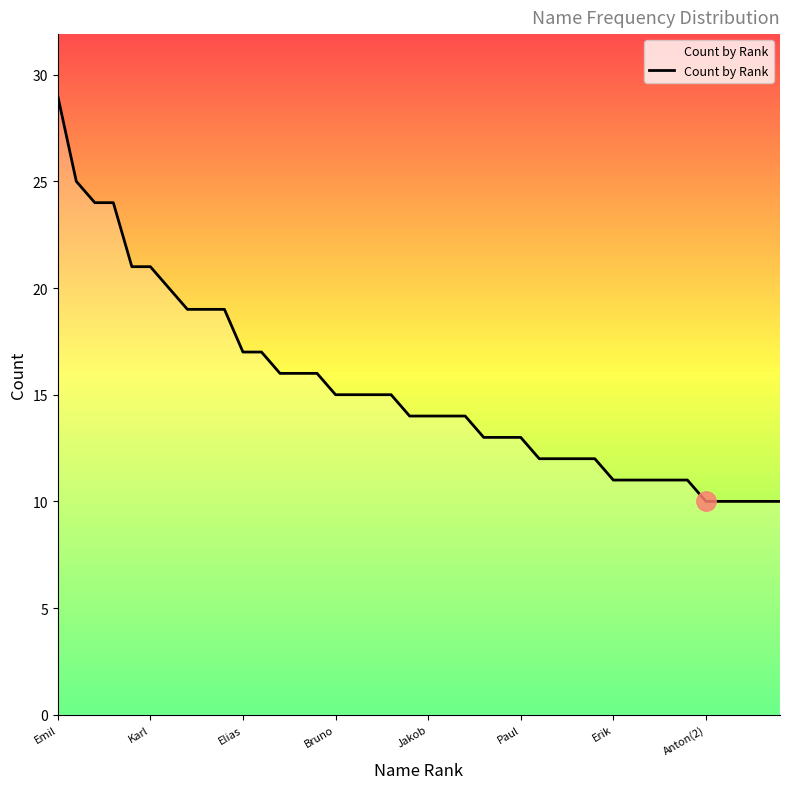

What is the greatest value displayed?

29